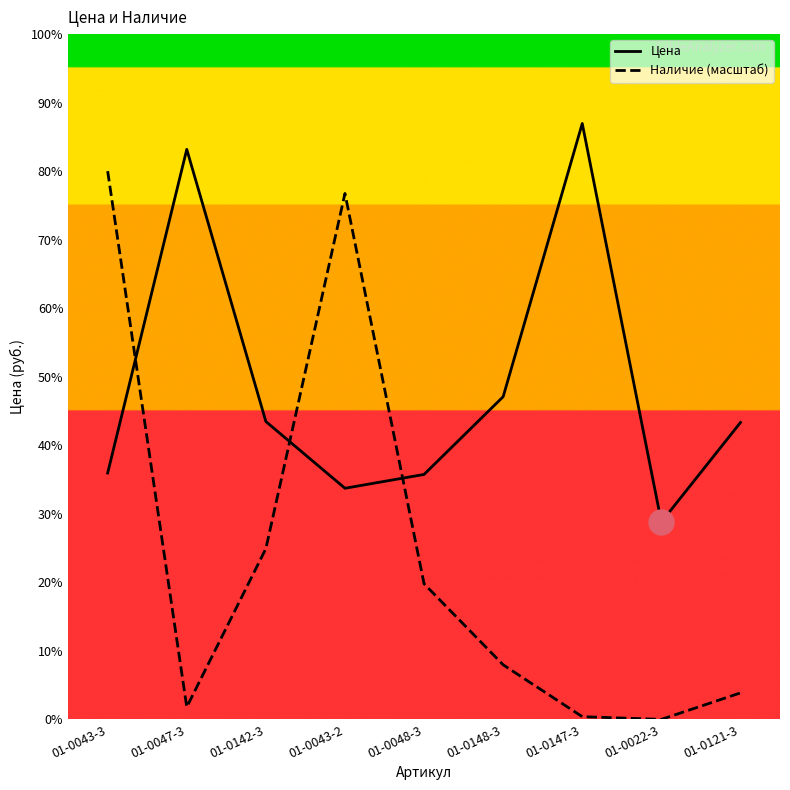

Reading left to right, what are all the values shown in this chart?

Цена: 6066.6	14035.8	7334.5	5691.3	6031.6	7945.6	14672.7	4859.7	7309.9
Наличие (масштаб): 13498.9	304.3	4204.6	12949.6	3339.2	1343.6	67.2	0.0	652.0